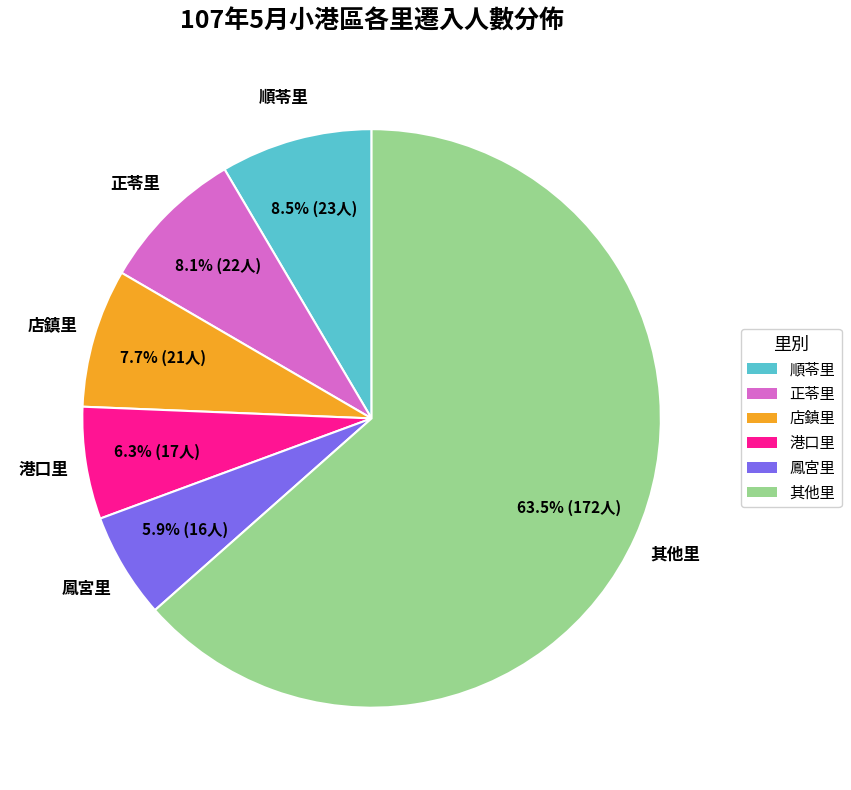

To the nearest percent, what is the average slice percentage?

17%